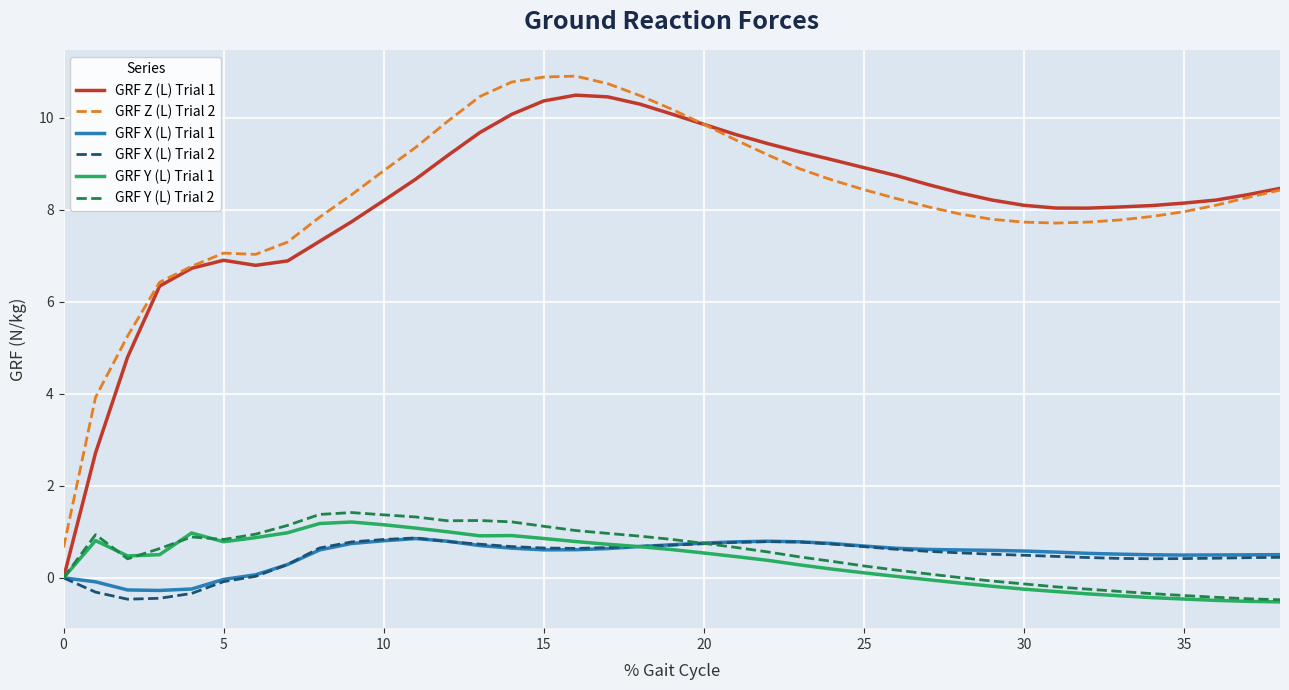

What are all the series names shown in the legend?

GRF Z (L) Trial 1, GRF Z (L) Trial 2, GRF X (L) Trial 1, GRF X (L) Trial 2, GRF Y (L) Trial 1, GRF Y (L) Trial 2